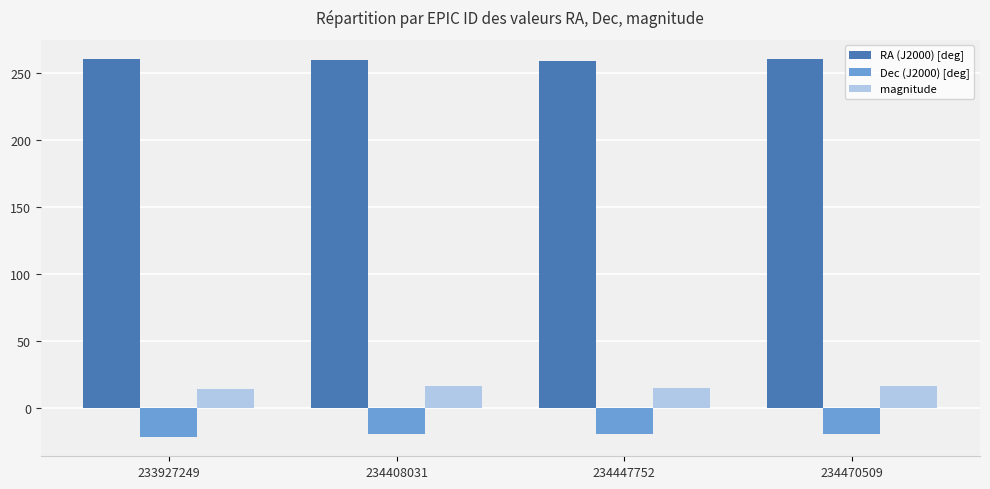

True or false: RA (J2000) [deg] has a value of 415.7 at 233927249.

False